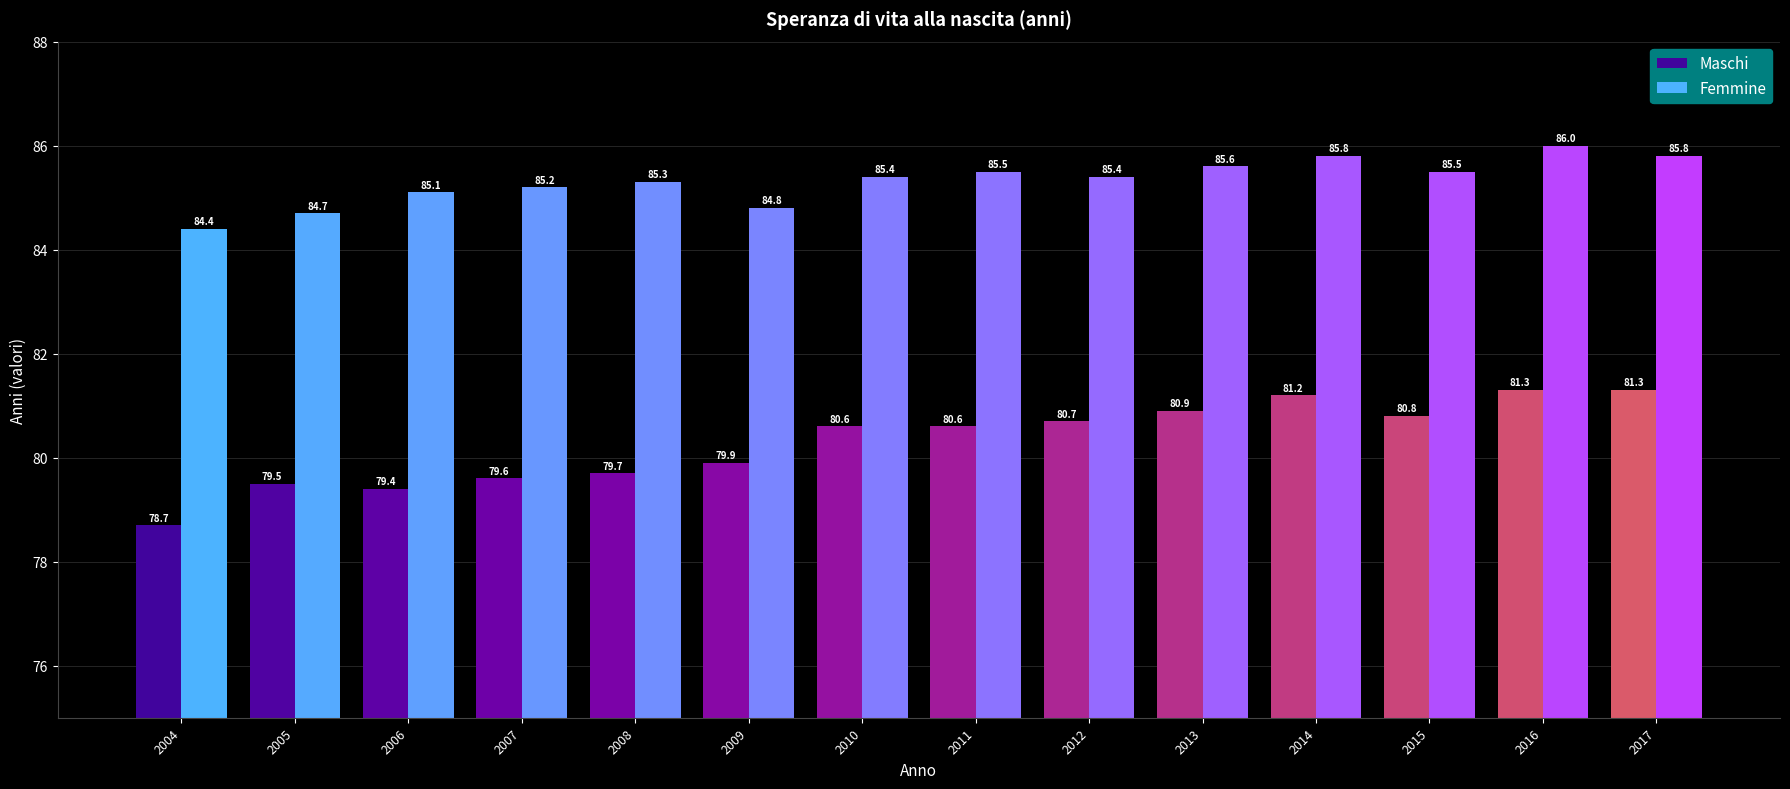

Are the bars horizontal?

No